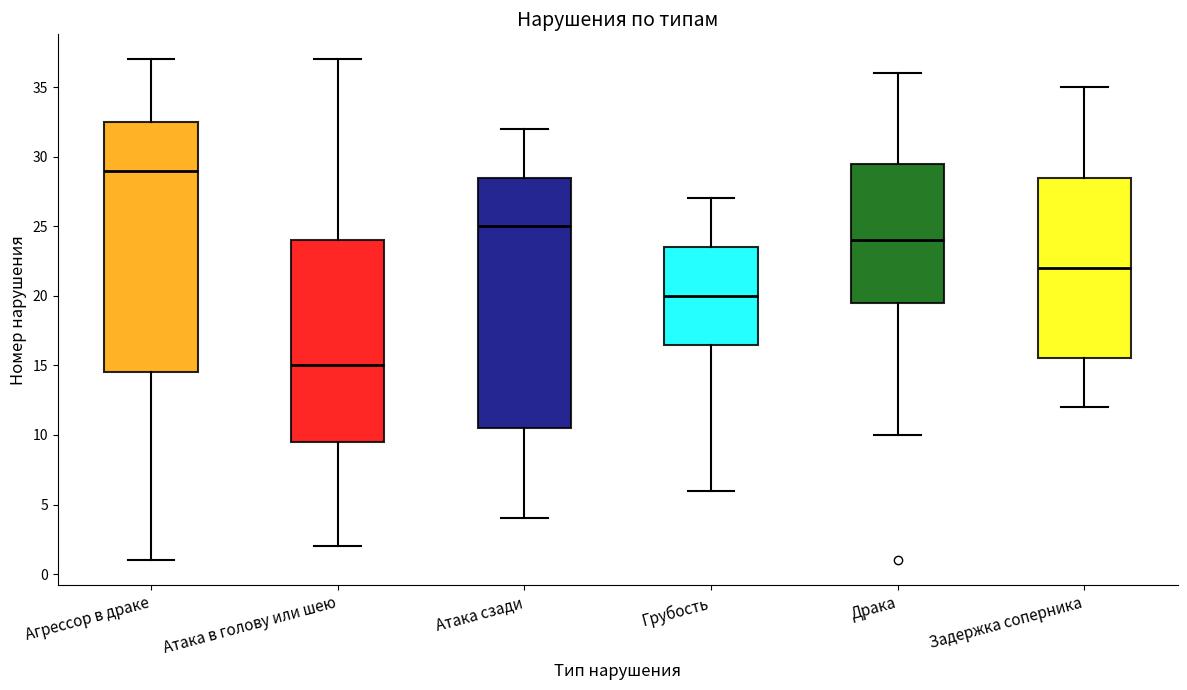

Reading left to right, transcribe this box plot: for each box, give where its median line is, the range the box spans, and where its two whiskers end, as read against the y-axis. The values are not printed on the chart, so give them approximately, as read against the axis.

Агрессор в драке: median 29.0, box 14.5 to 32.5, whiskers 1.0 to 37.0
Атака в голову или шею: median 15.0, box 9.5 to 24.0, whiskers 2.0 to 37.0
Атака сзади: median 25.0, box 10.5 to 28.5, whiskers 4.0 to 32.0
Грубость: median 20.0, box 16.5 to 23.5, whiskers 6.0 to 27.0
Драка: median 24.0, box 19.5 to 29.5, whiskers 10.0 to 36.0
Задержка соперника: median 22.0, box 15.5 to 28.5, whiskers 12.0 to 35.0